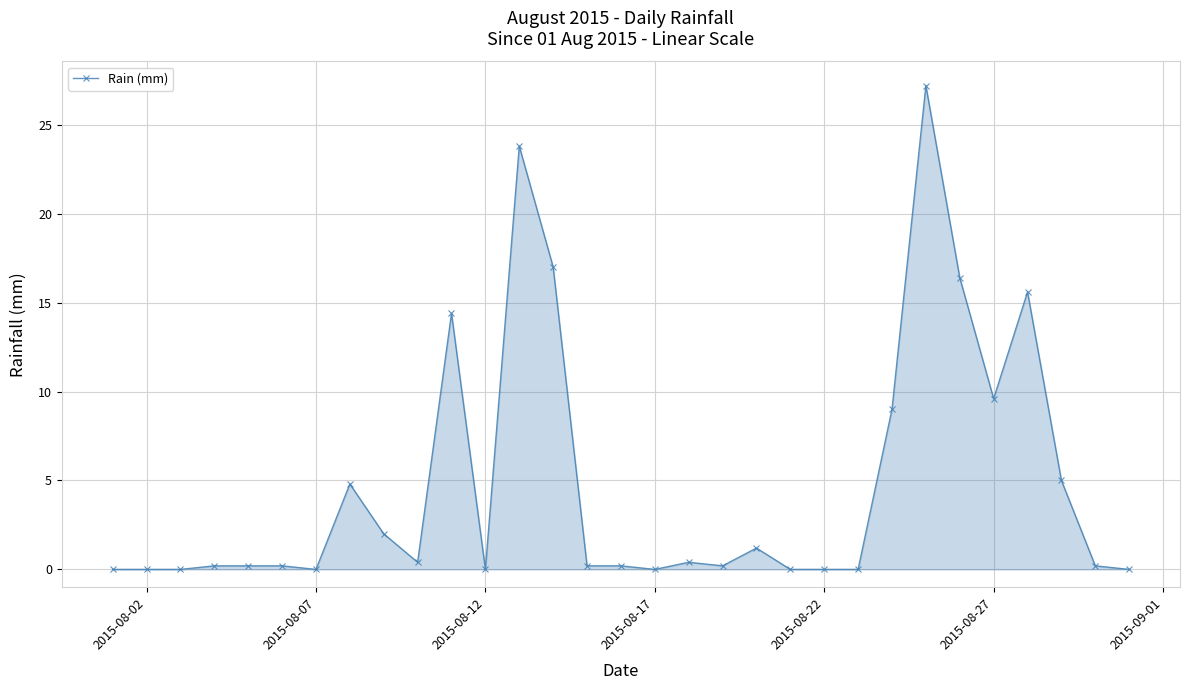

True or false: there are more than 1 points higher than both neighbors.

True